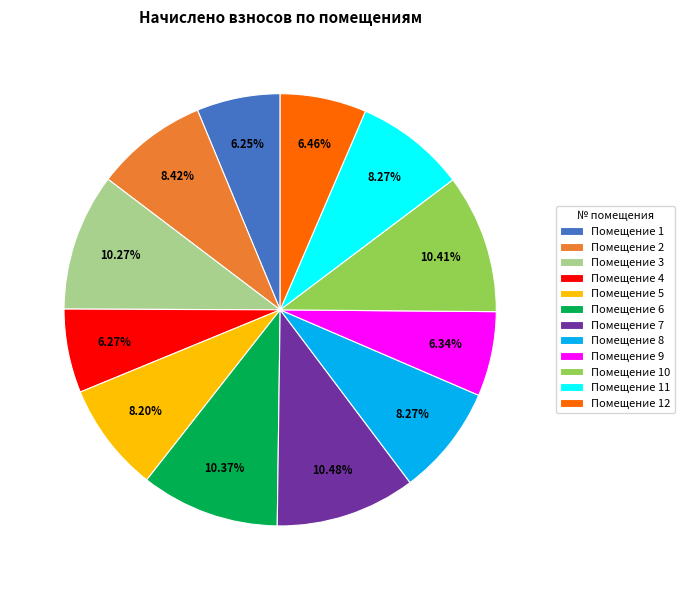

Approximately how many times larger is the value at Помещение 7 compared to Помещение 5?

1.3